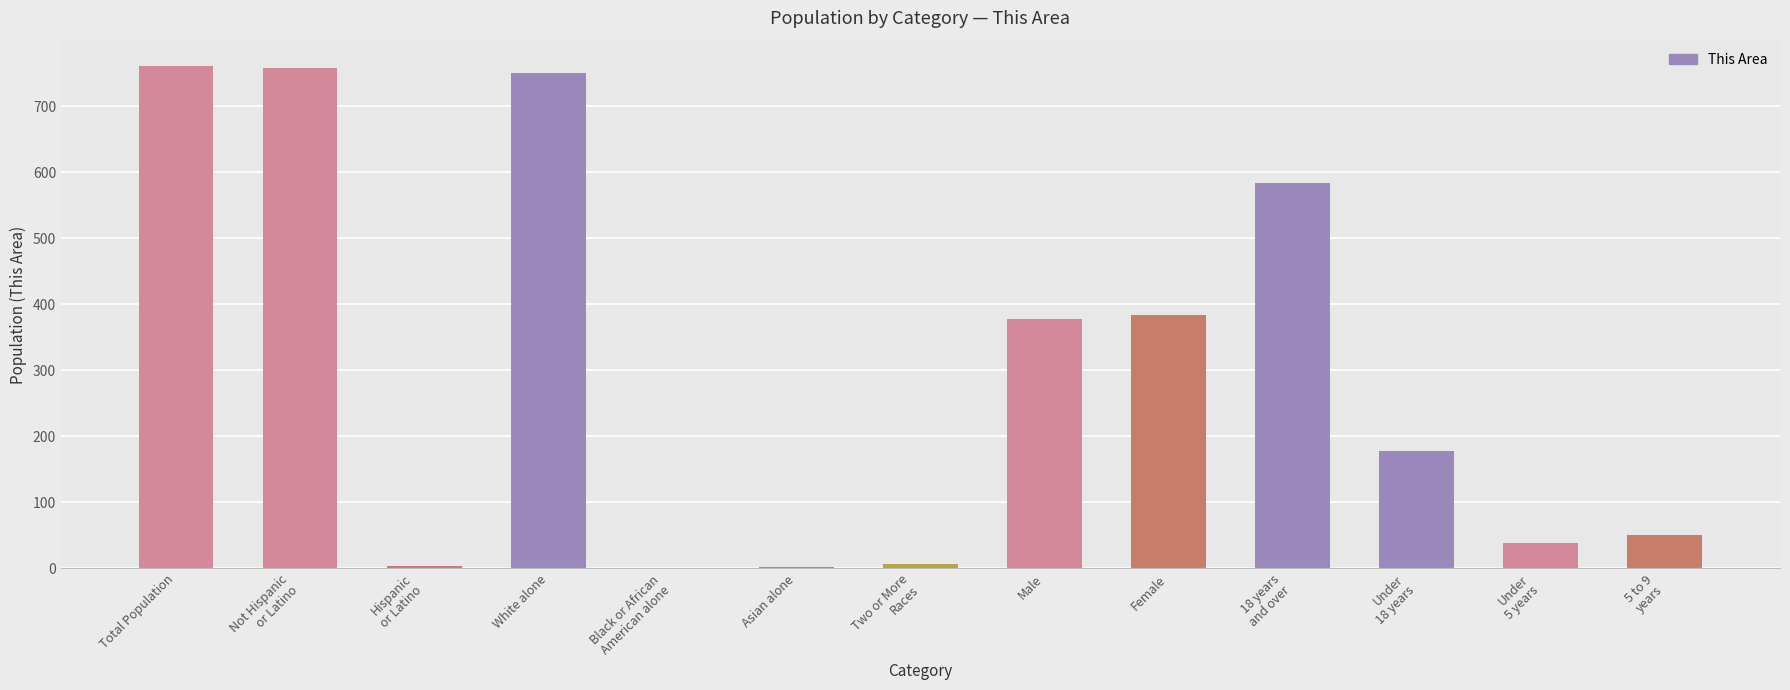

What is the sum of all values?

3892